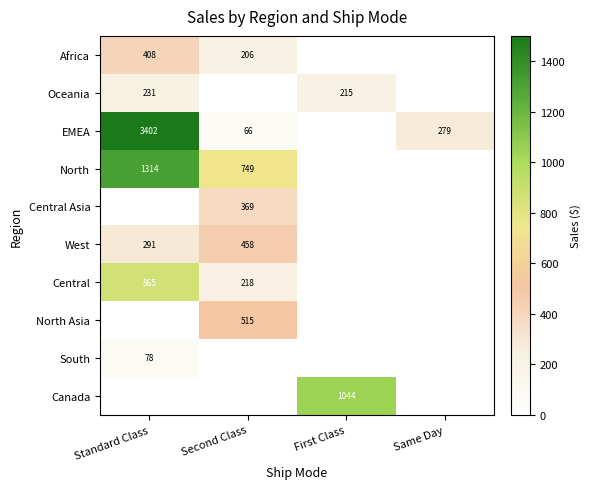

At which category is the sum across all series the highest?

Standard Class